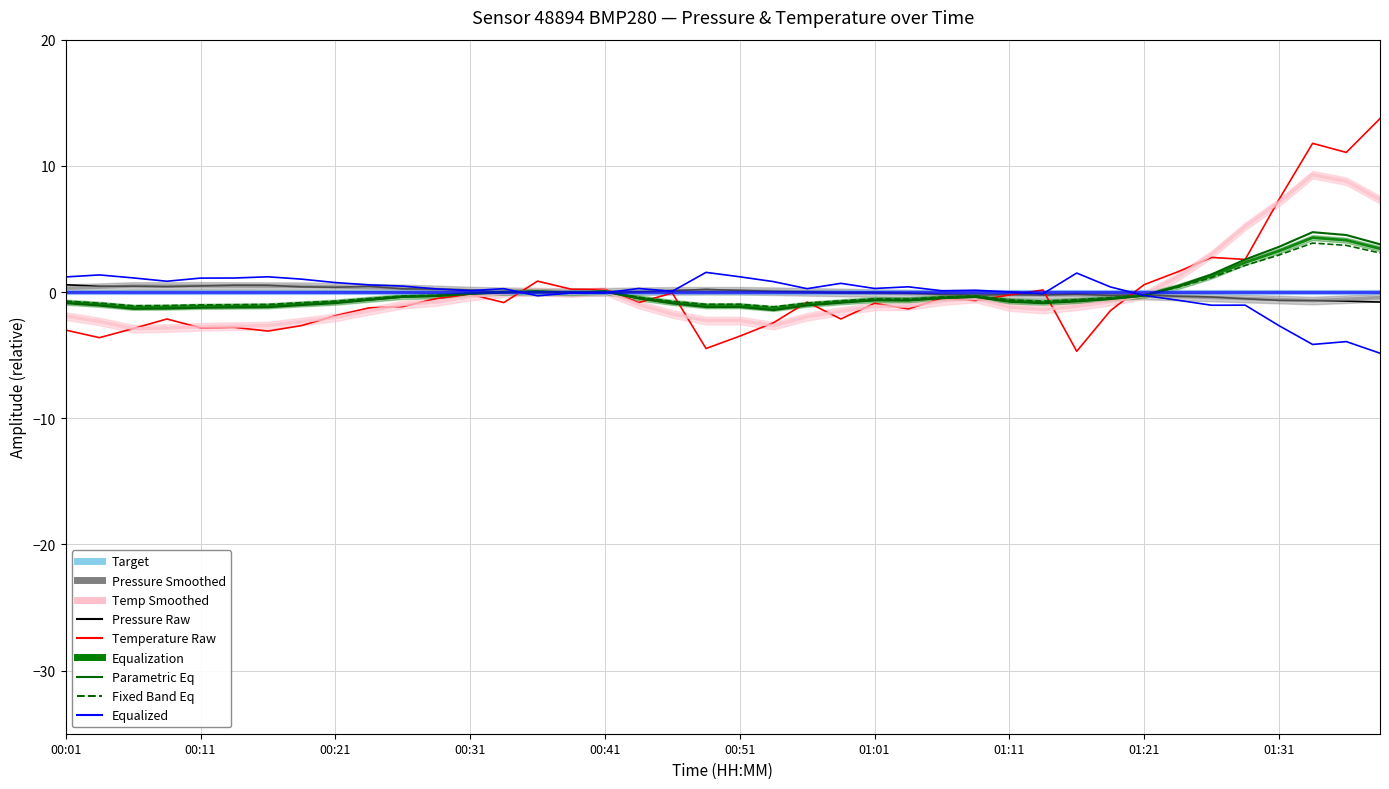

What is the difference between the second highest and second lowest values in the temperature (raw) series?

16.3